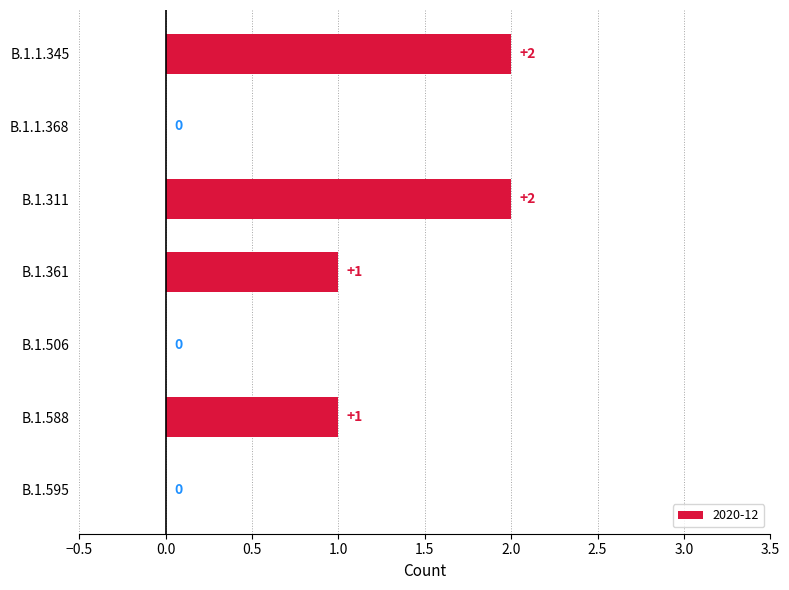

The value at B.1.1.345 is 3. True or false?

False